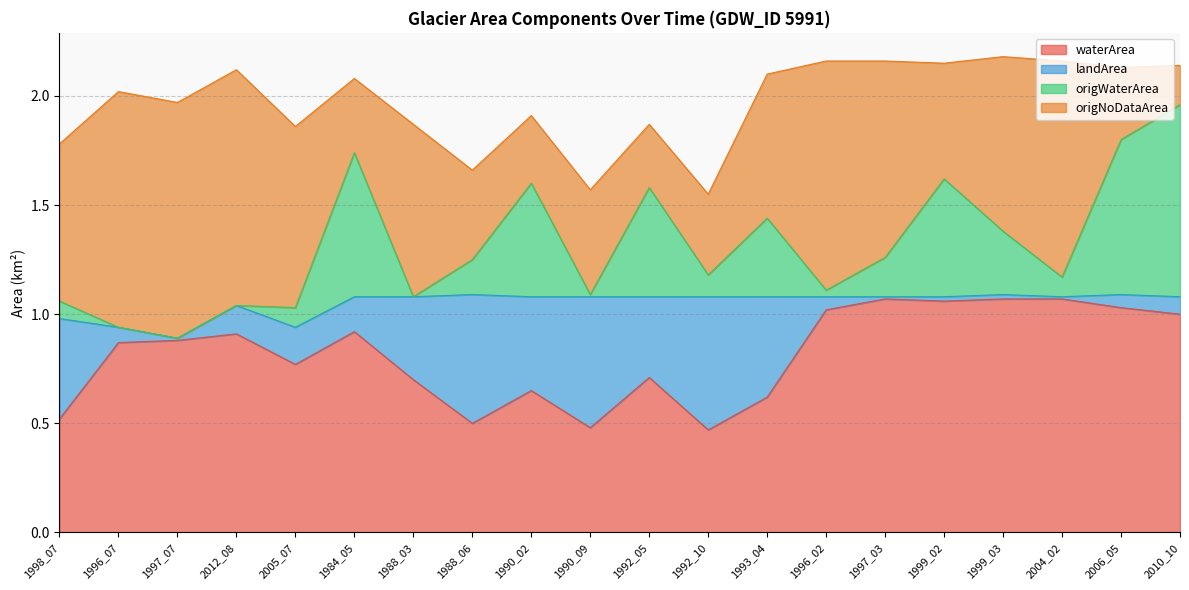

True or false: waterArea has a value of 0.5 at 1997_03.

False